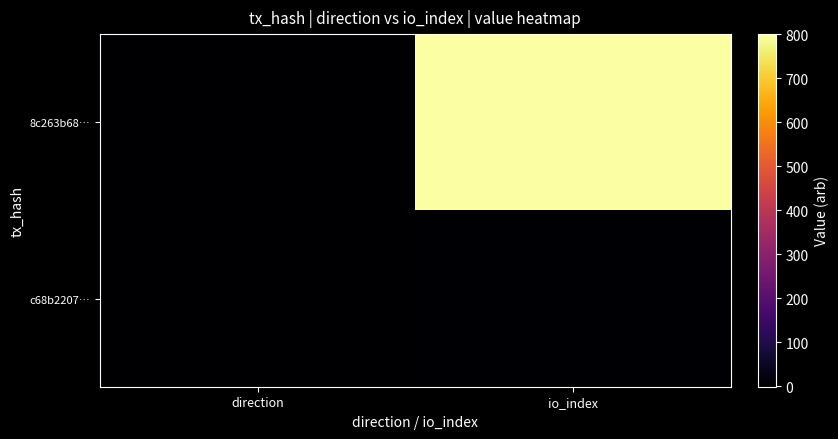

Rank the series by their average value, from highest to lowest.

8c263b68…, c68b2207…